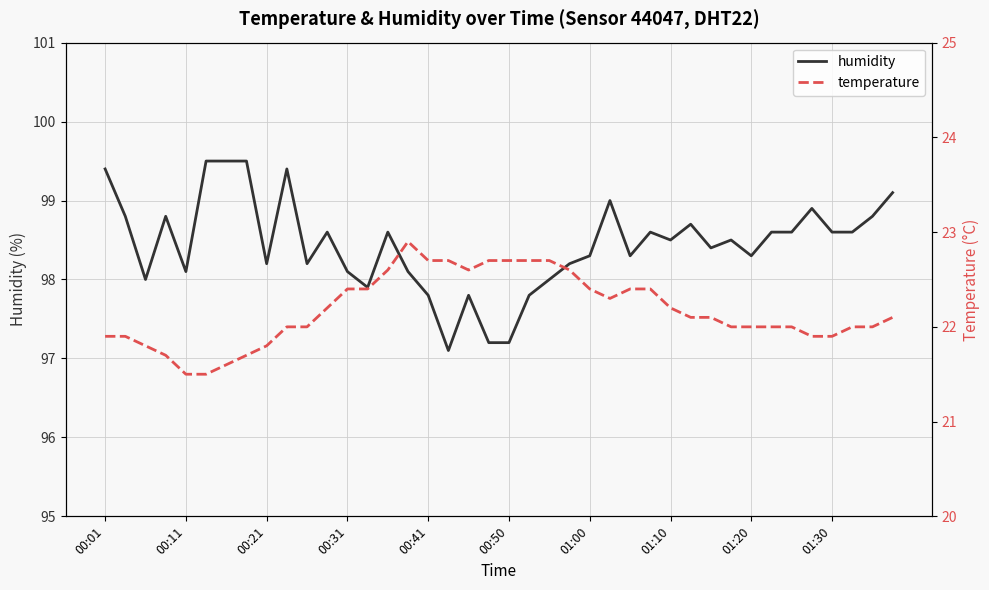

At how many categories does at least one series exceed 86?

40